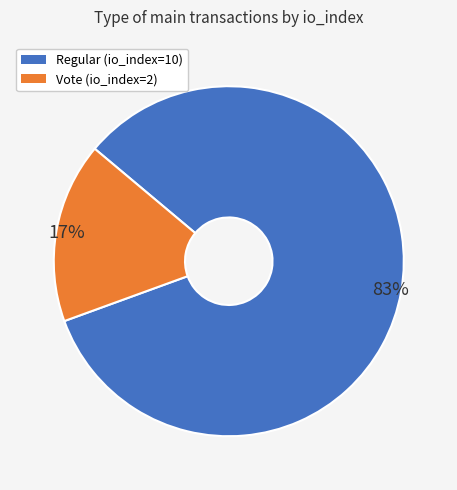

Between Vote (io_index=2) and Regular (io_index=10), which is larger?

Regular (io_index=10)